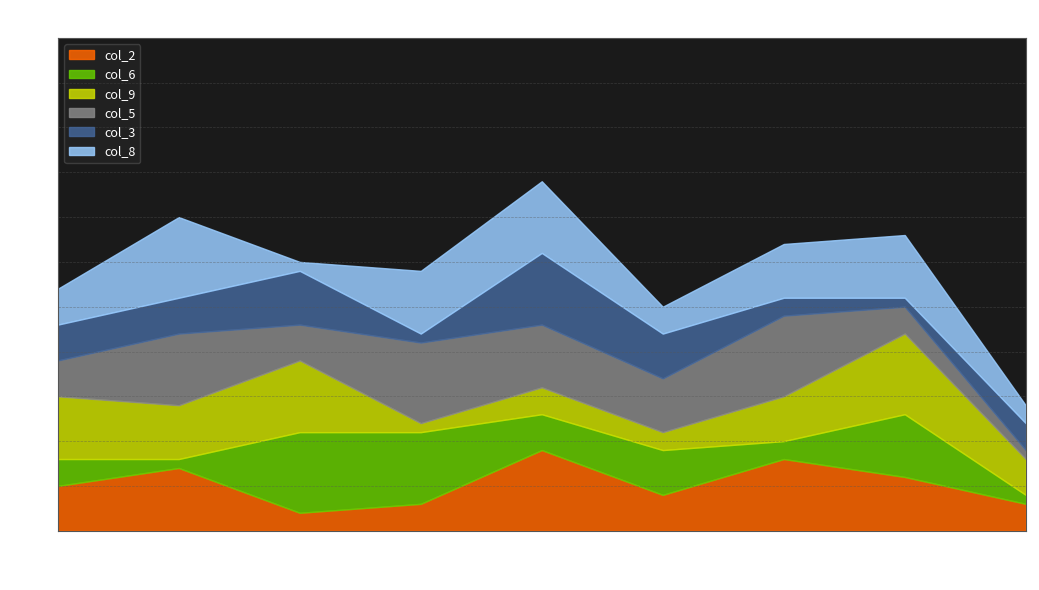

What is the average value of the col_9 series?

5